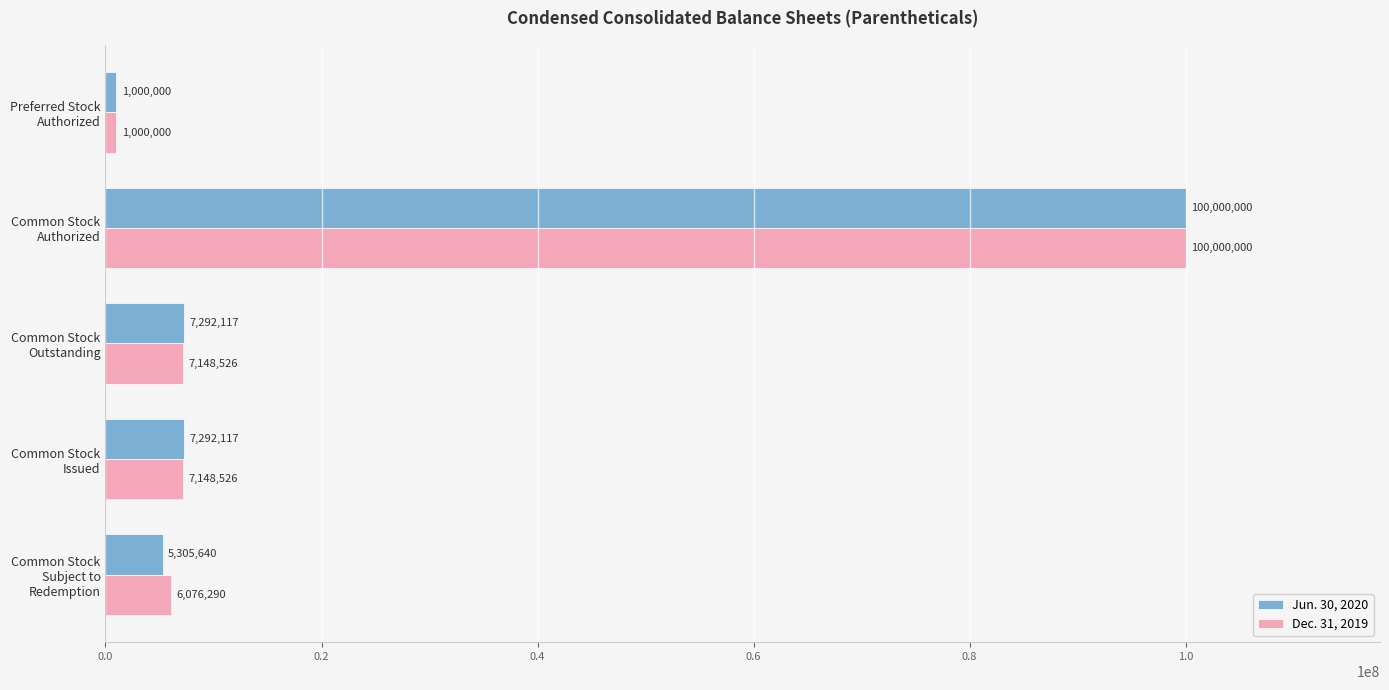

Which series has the largest total across all categories?

Dec. 31, 2019